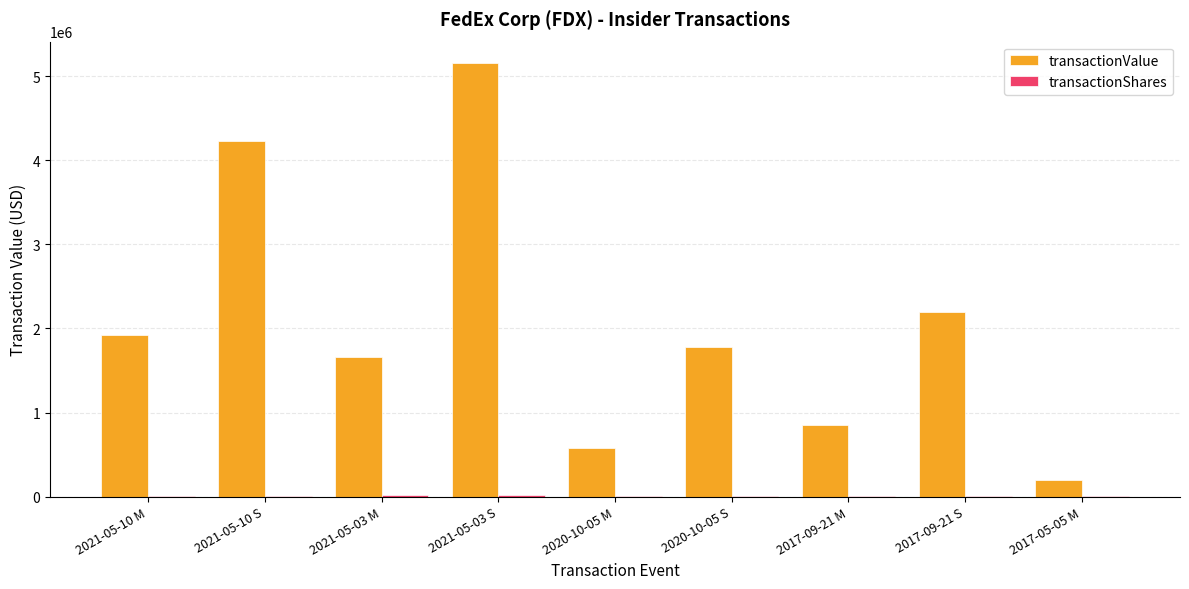

At which category is the sum across all series the highest?

2021-05-03 S